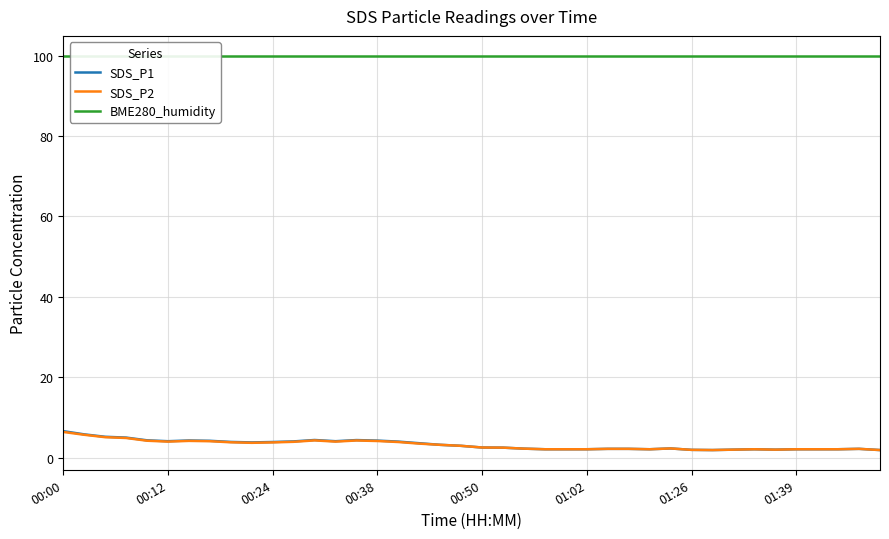

What is the maximum value for SDS_P2?

6.4